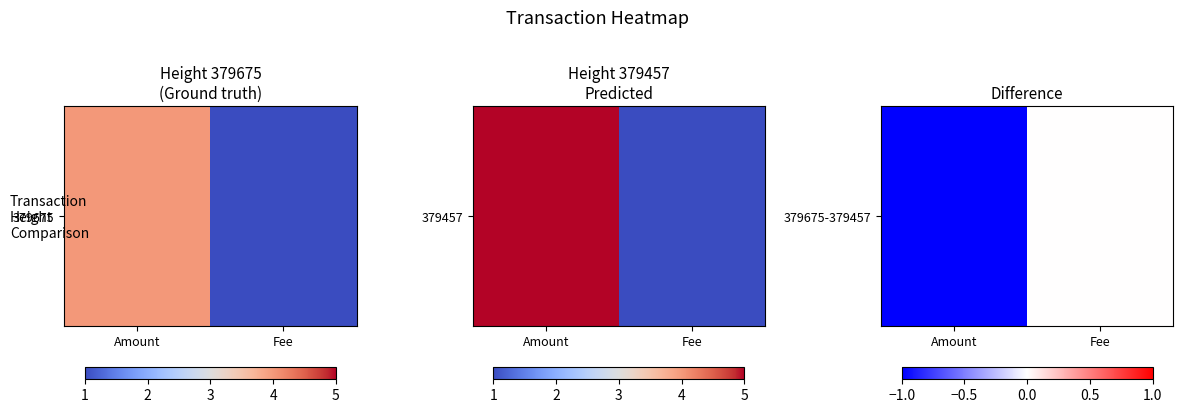

What is the sum of all values?

-1